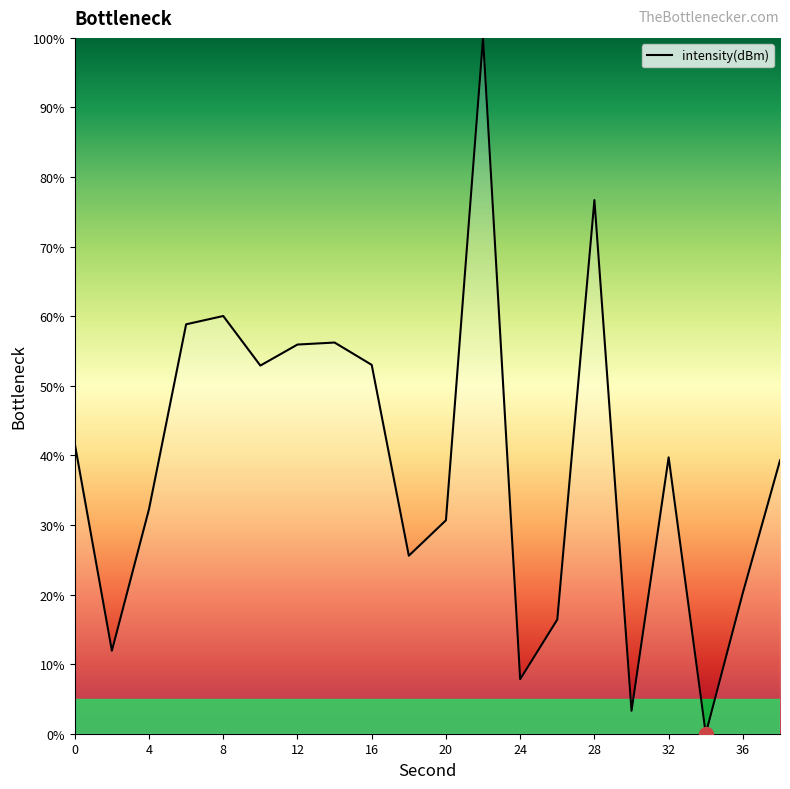

How many interior local valleys (lower than both neighbors) does the data have?

6